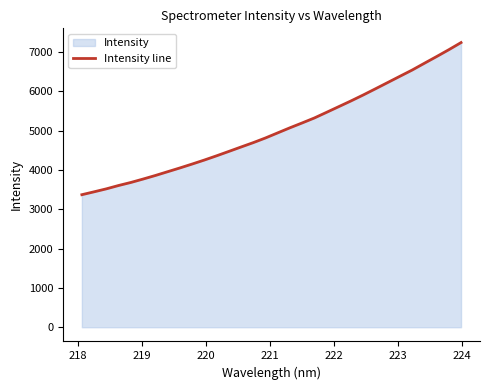

What is the maximum value shown in the chart?

7238.4